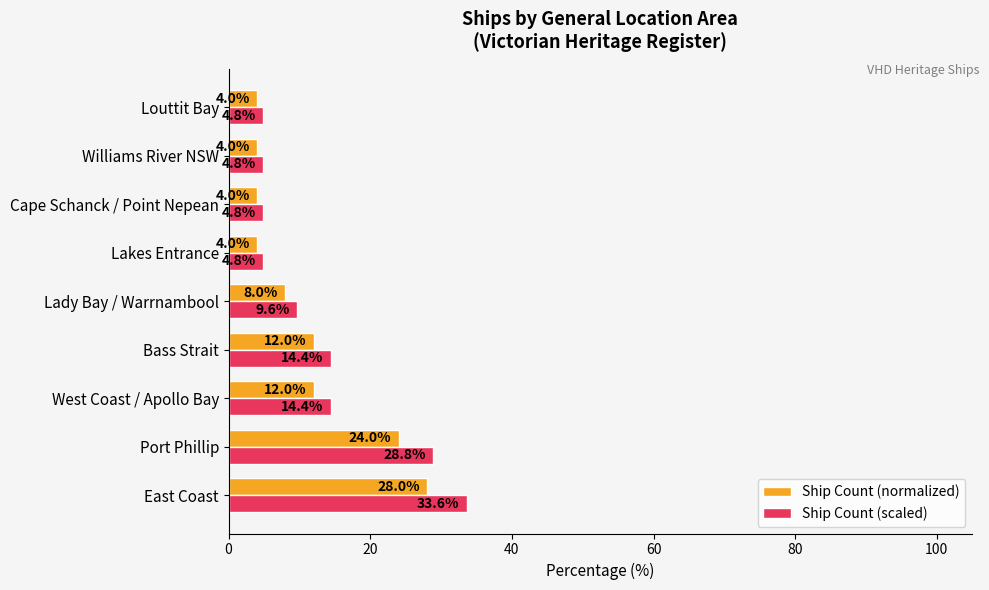

At how many categories does at least one series exceed 5?

5